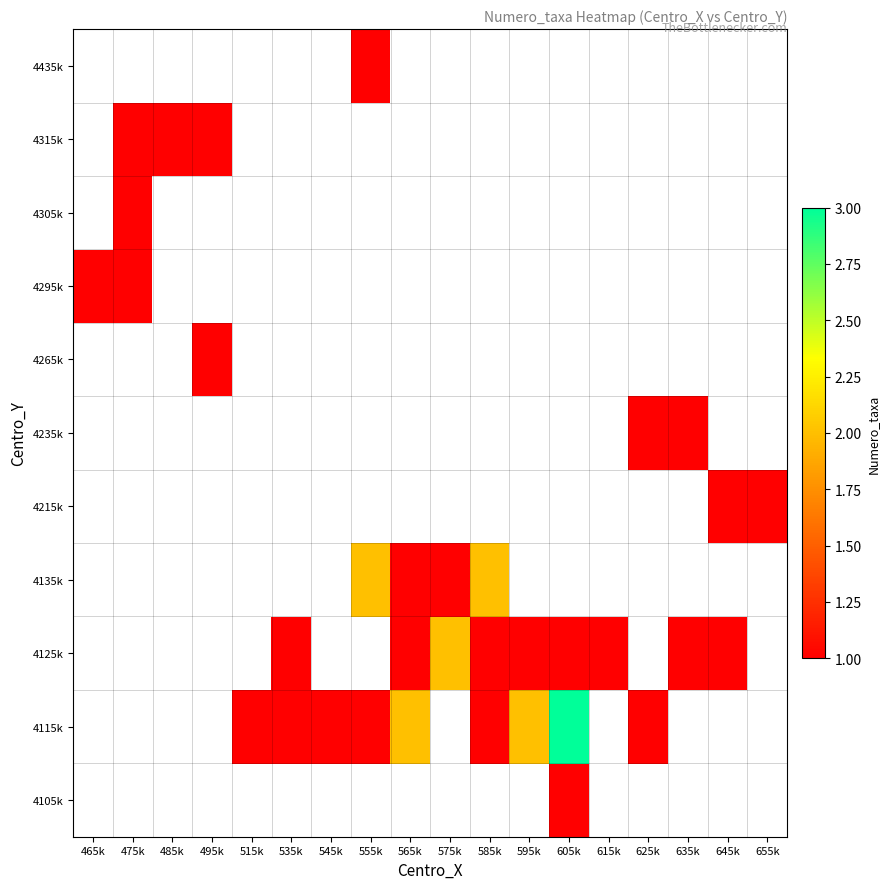

Rank the series at 585k from lowest to highest value.

4105k, 4115k, 4125k, 4135k, 4215k, 4235k, 4265k, 4295k, 4305k, 4315k, 4435k